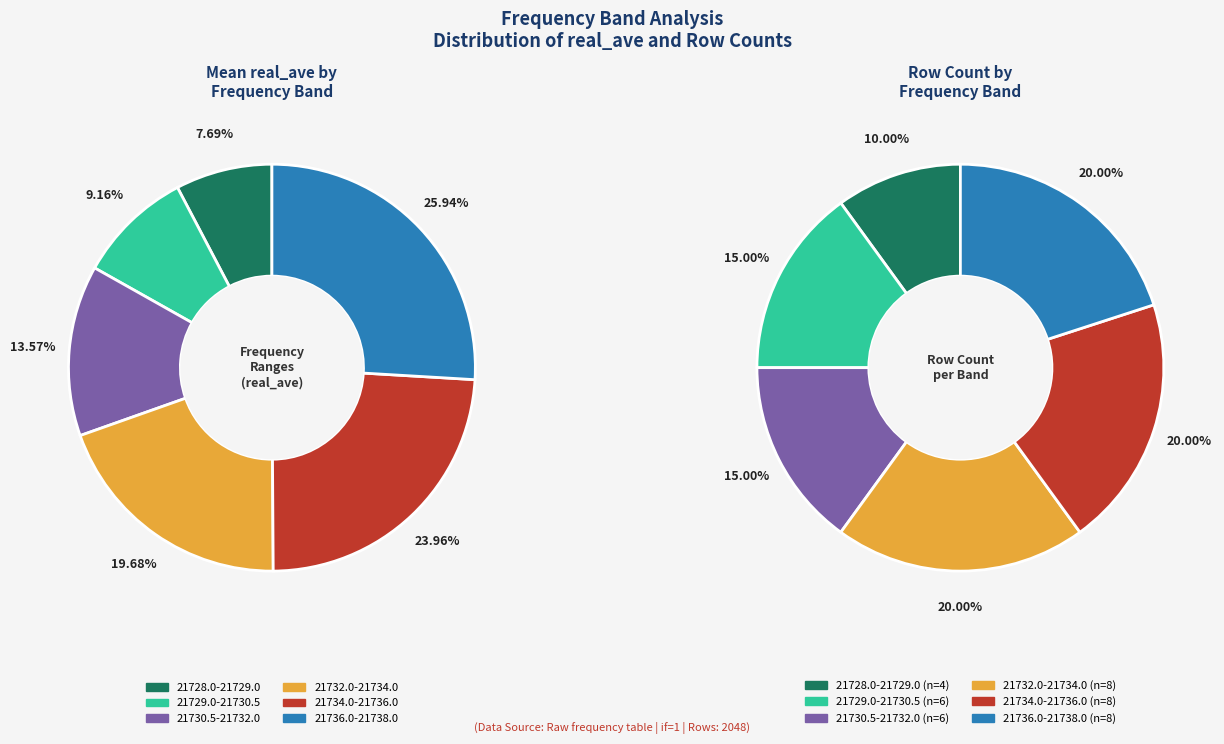

How many slices are in this pie chart?

6